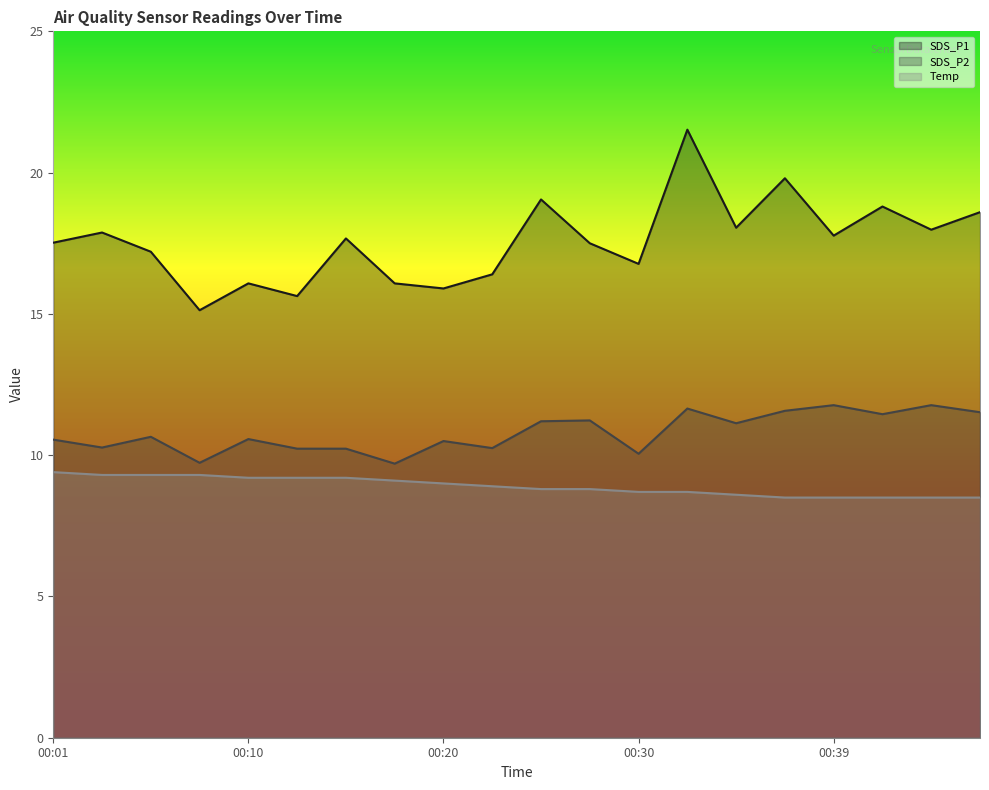

List the labels in order of Temp value, largest first.

00:01, 00:03, 00:05, 00:08, 00:10, 00:13, 00:15, 00:18, 00:20, 00:22, 00:25, 00:27, 00:30, 00:32, 00:35, 00:37, 00:39, 00:42, 00:44, 00:47